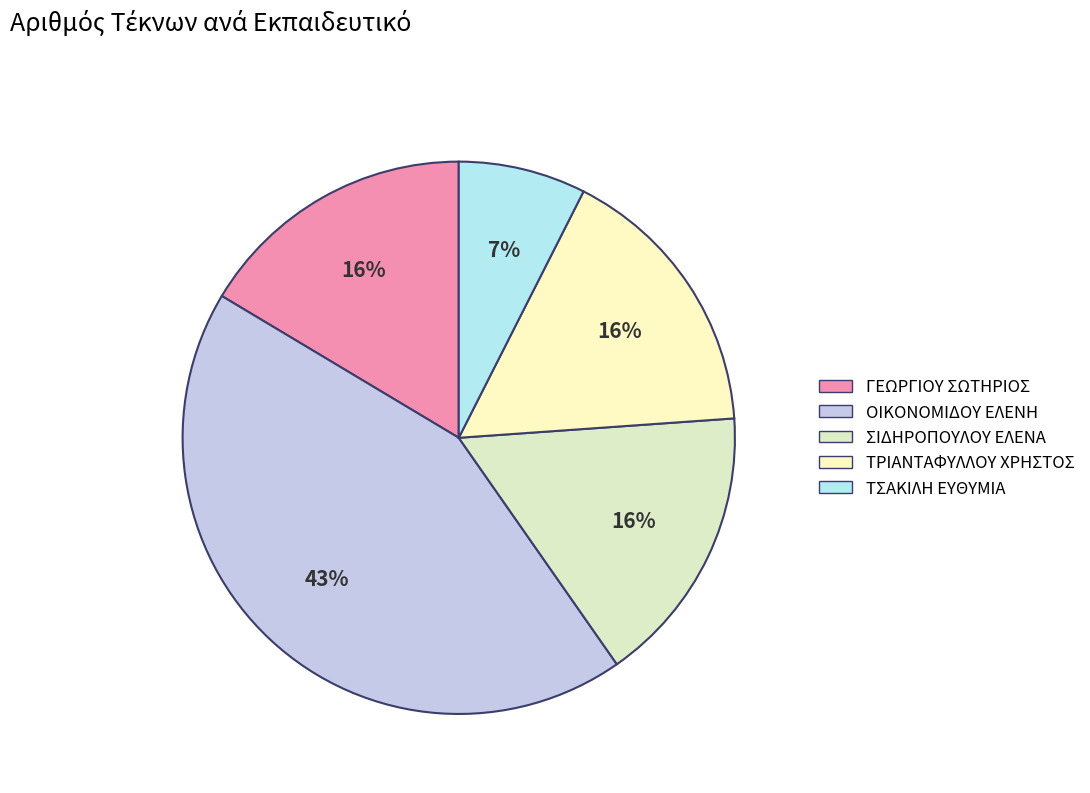

What is the change in value from ΓΕΩΡΓΙΟΥ ΣΩΤΗΡΙΟΣ to ΟΙΚΟΝΟΜΙΔΟΥ ΕΛΕΝΗ?

+18